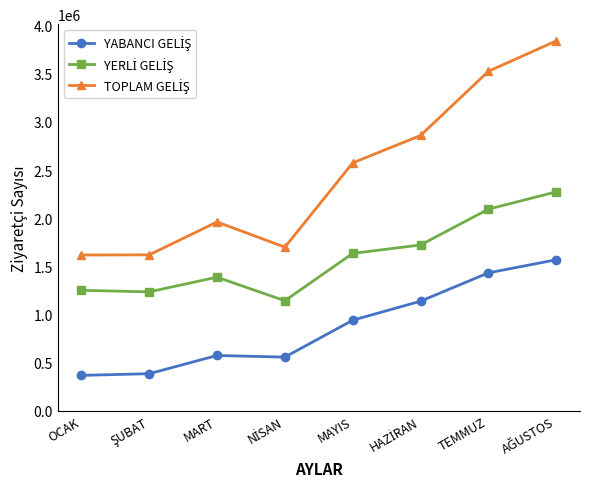

What is the spread (max minus min) of values at MART?

1387210